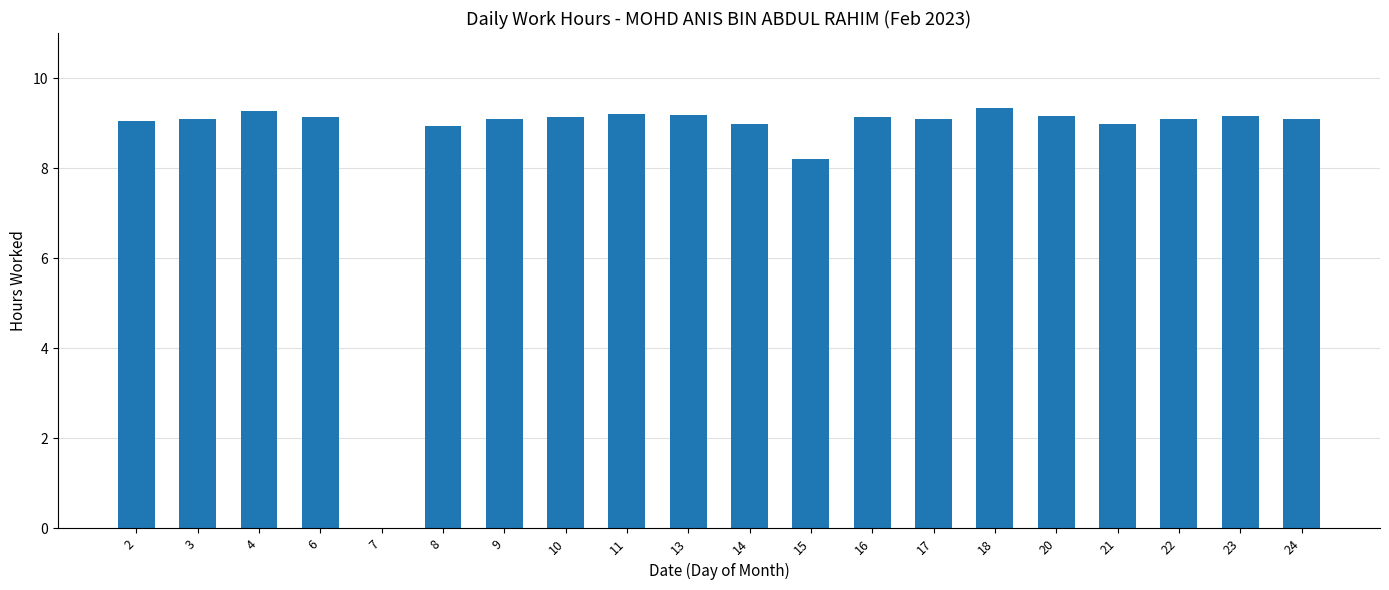

True or false: the data shows 12.5 at 14.

False